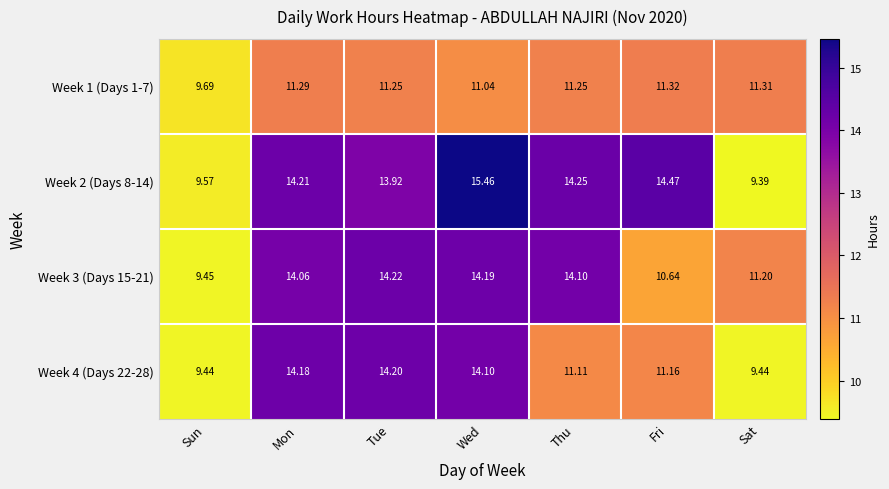

What is the maximum value shown in the chart?

15.5